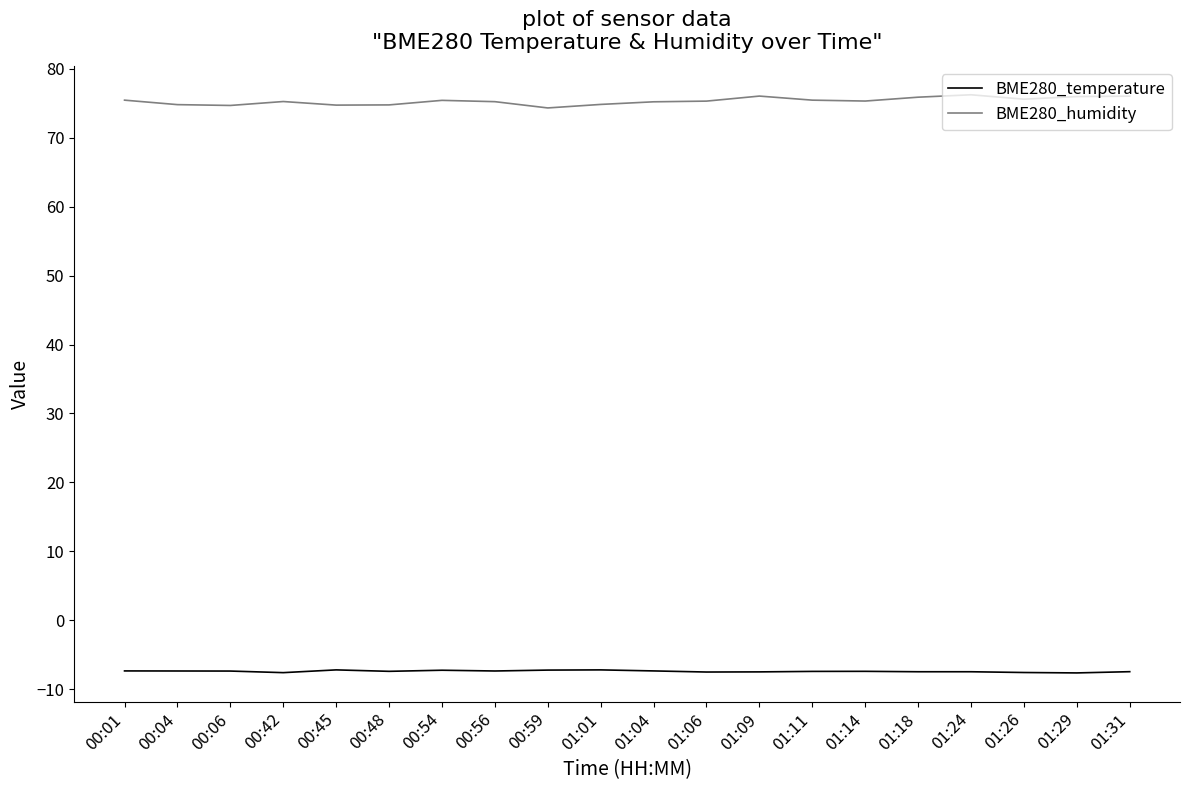

Rank the series by their average value, from lowest to highest.

BME280_temperature, BME280_humidity